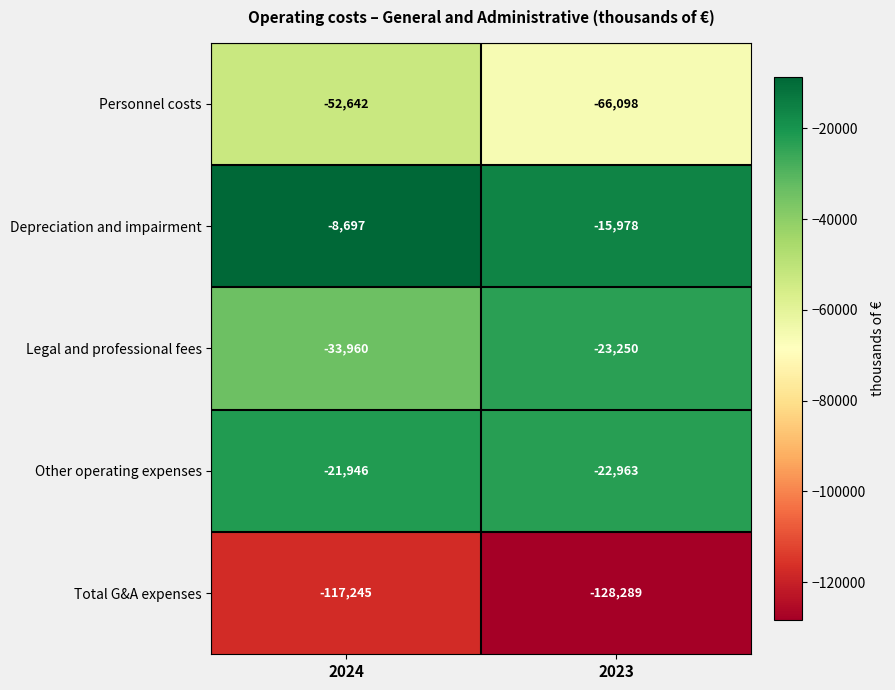

Between 2024 and 2023, which series saw the biggest shift?

Personnel costs